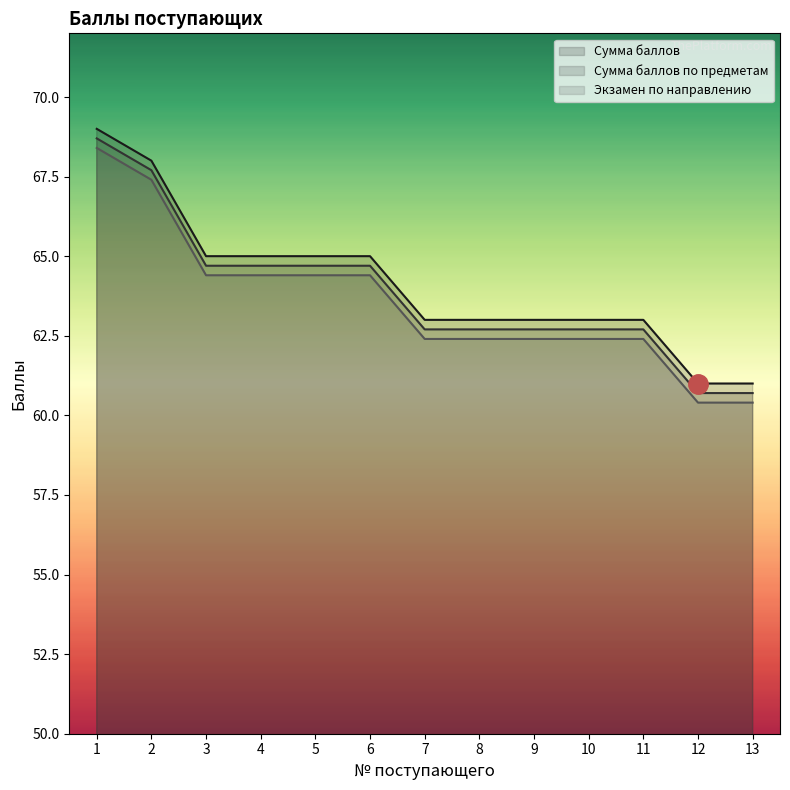

Count the number of categories in the chart.

13